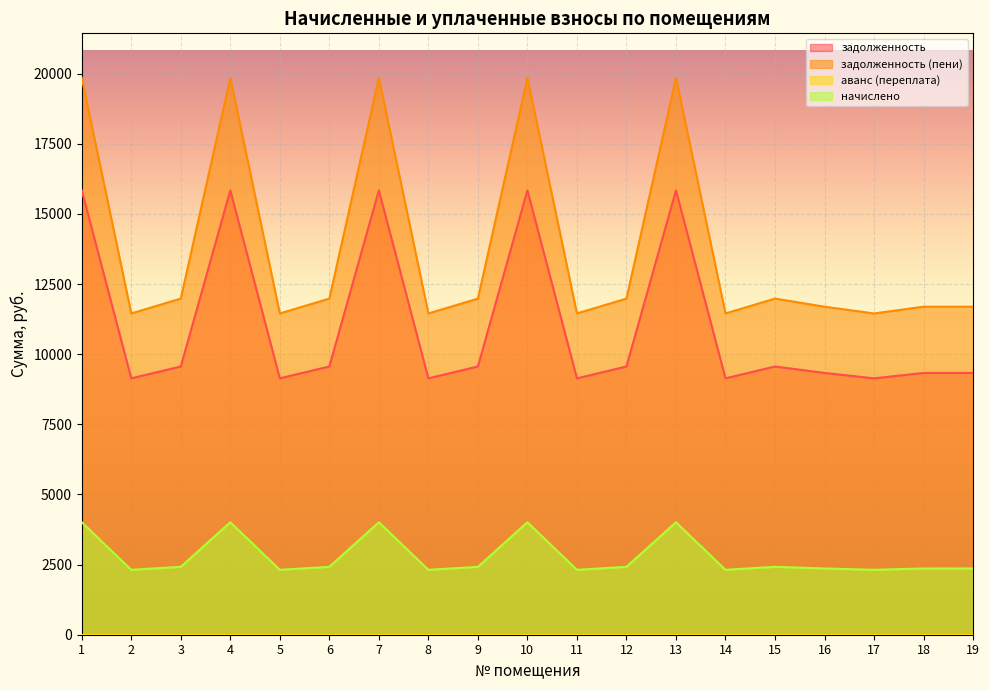

What is the total value across all series at 19?

23386.3